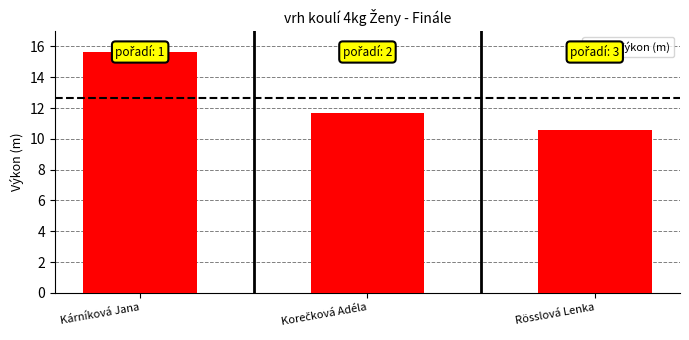

Reading left to right, extract all data points from this chart.

15.7	11.7	10.6